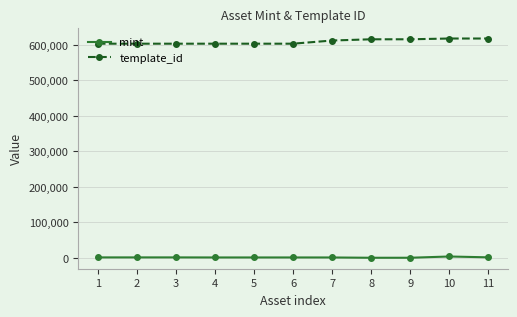

Is this an area chart (filled region under the line)?

No